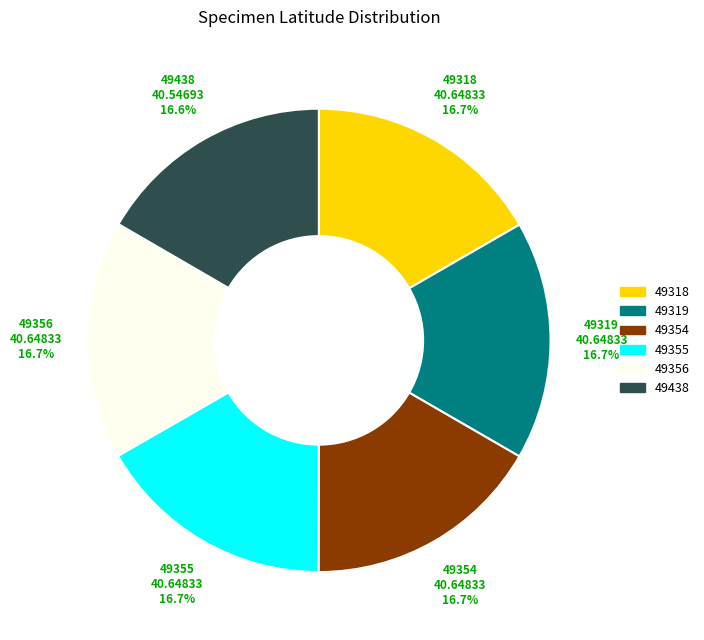

Is it true that 49355 is 24% of the pie?

False